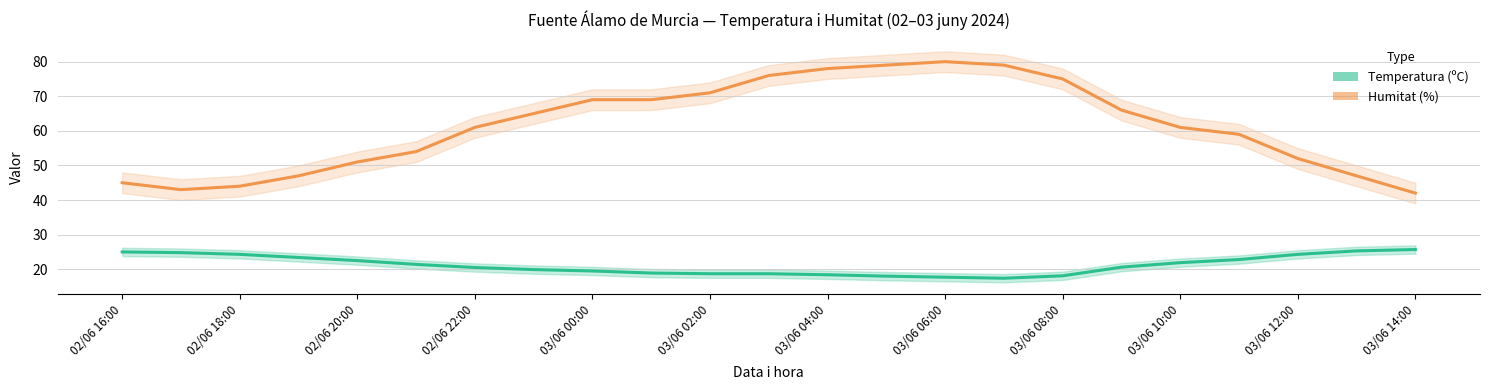

What is the difference between the highest and lowest values at 03/06 10:00?

39.1